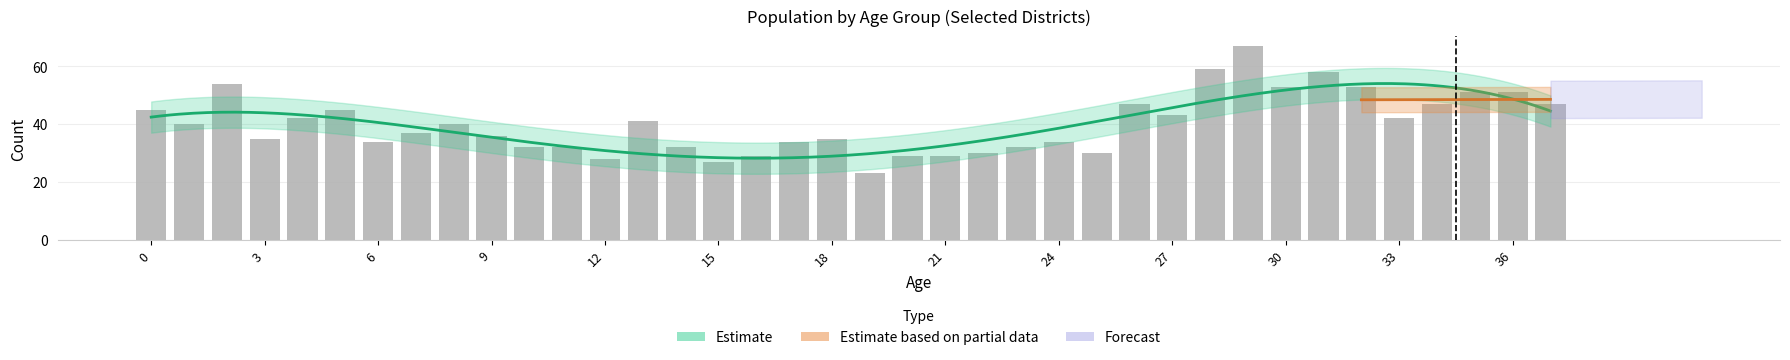

The value at 27 is 43. True or false?

True